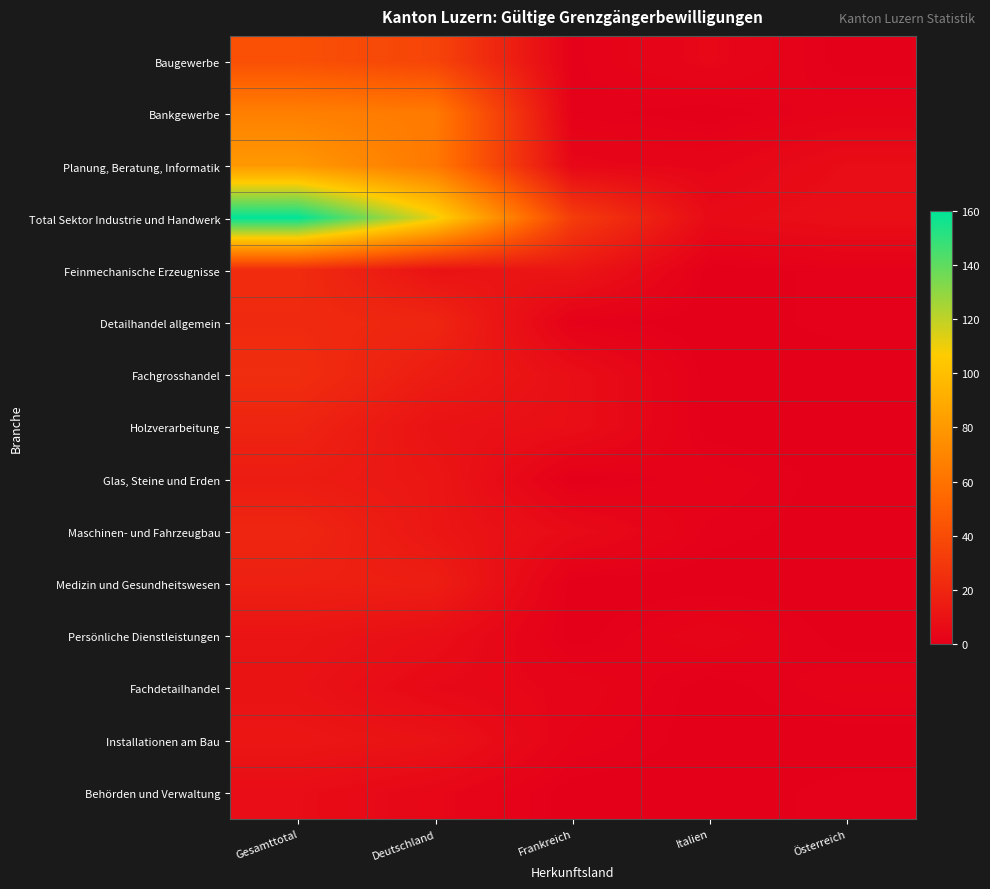

Which series has the largest total across all categories?

Total Sektor Industrie und Handwerk